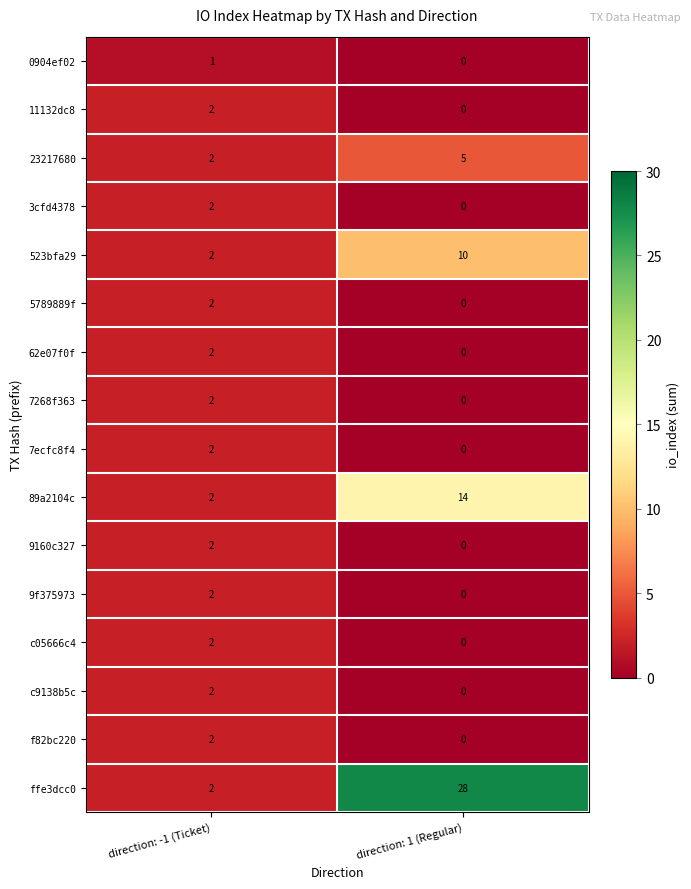

At which category is the sum across all series the highest?

direction: 1 (Regular)